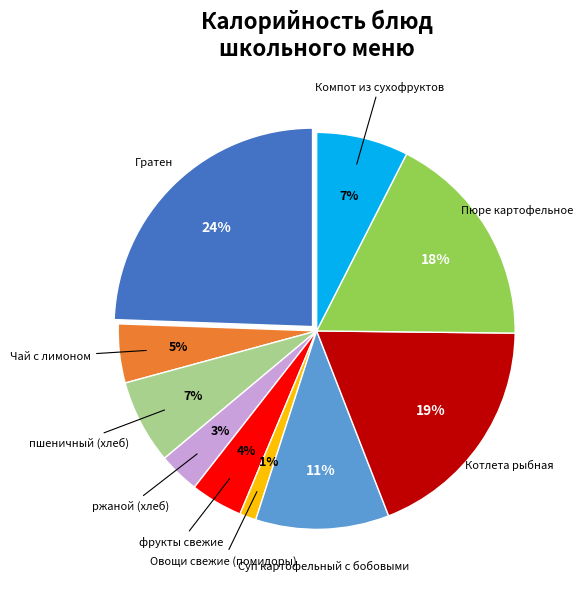

To the nearest percent, what is the difference between the largest and smallest slice percentages?

23%